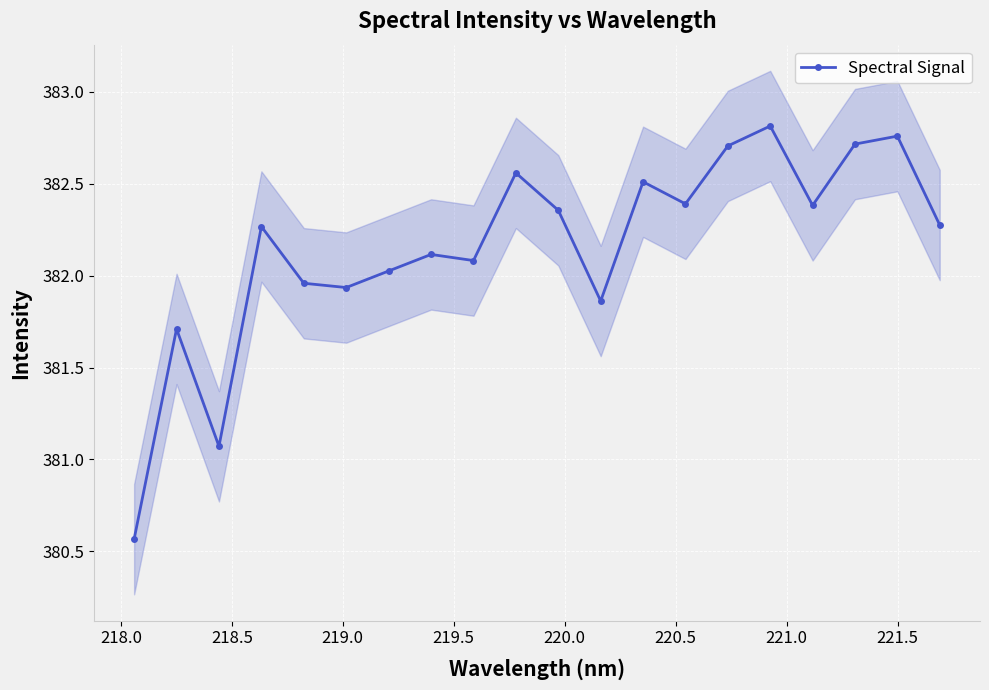

What is the value of the Spectral Signal point at the 13th from the left?

382.5